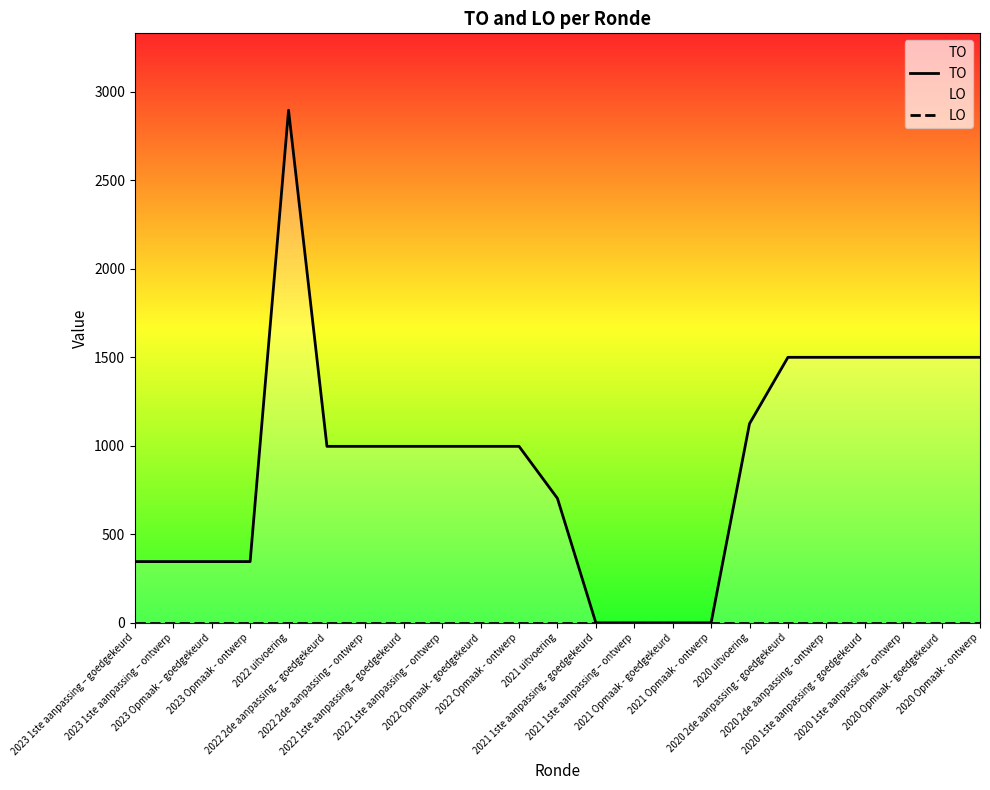

At which label does LO reach its minimum?

2023 1ste aanpassing – goedgekeurd